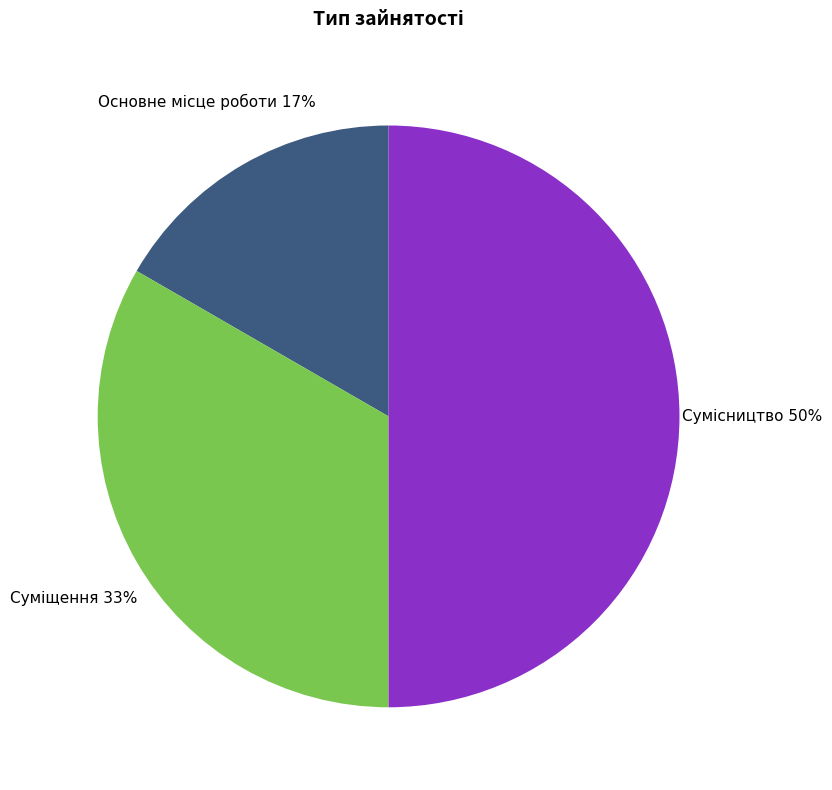

To the nearest percent, what is the difference between the largest and smallest slice percentages?

33%